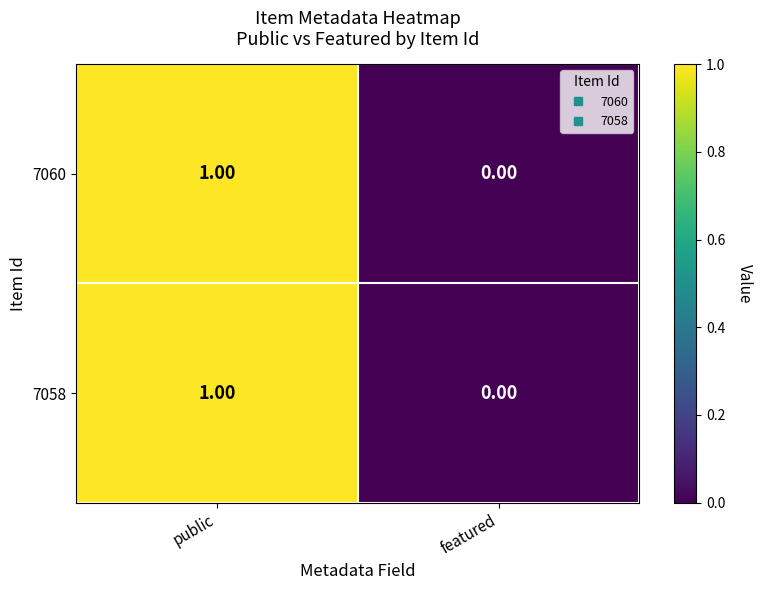

Rank the categories by 7060 value from lowest to highest.

featured, public